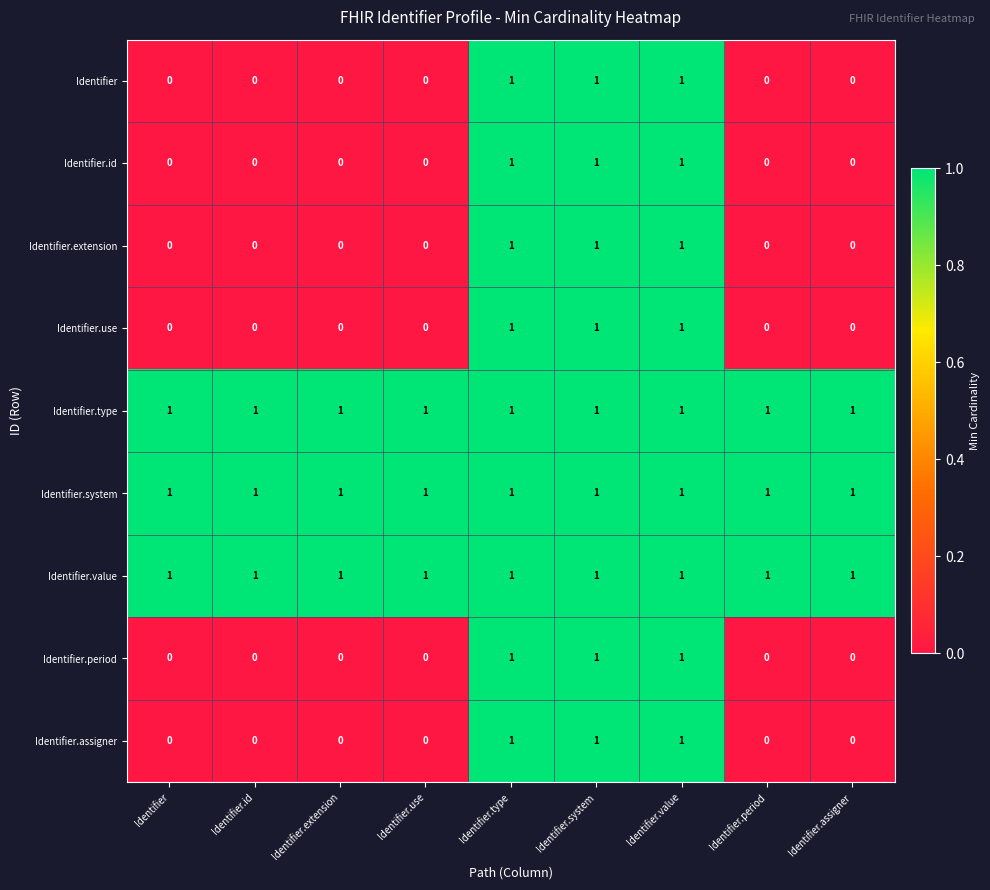

What is the total value across all series at Identifier.type?

9